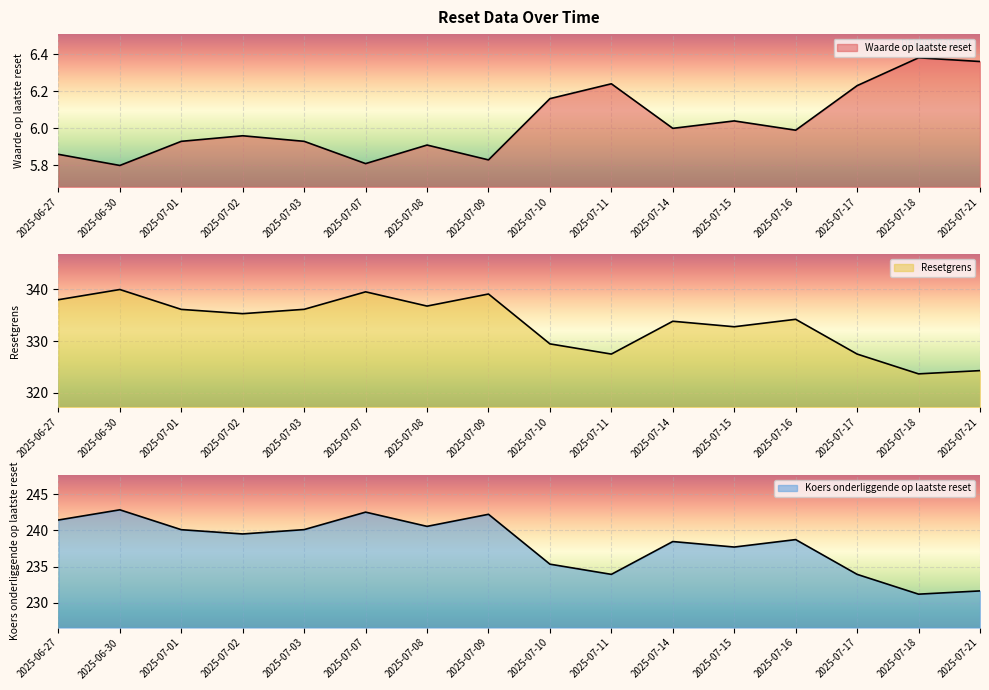

What is the sum of all Koers onderliggende op laatste reset values?

3810.2